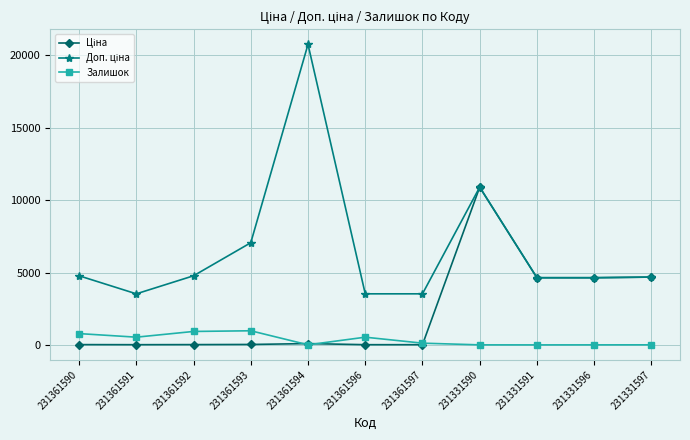

What is the maximum value for Залишок?

977.0